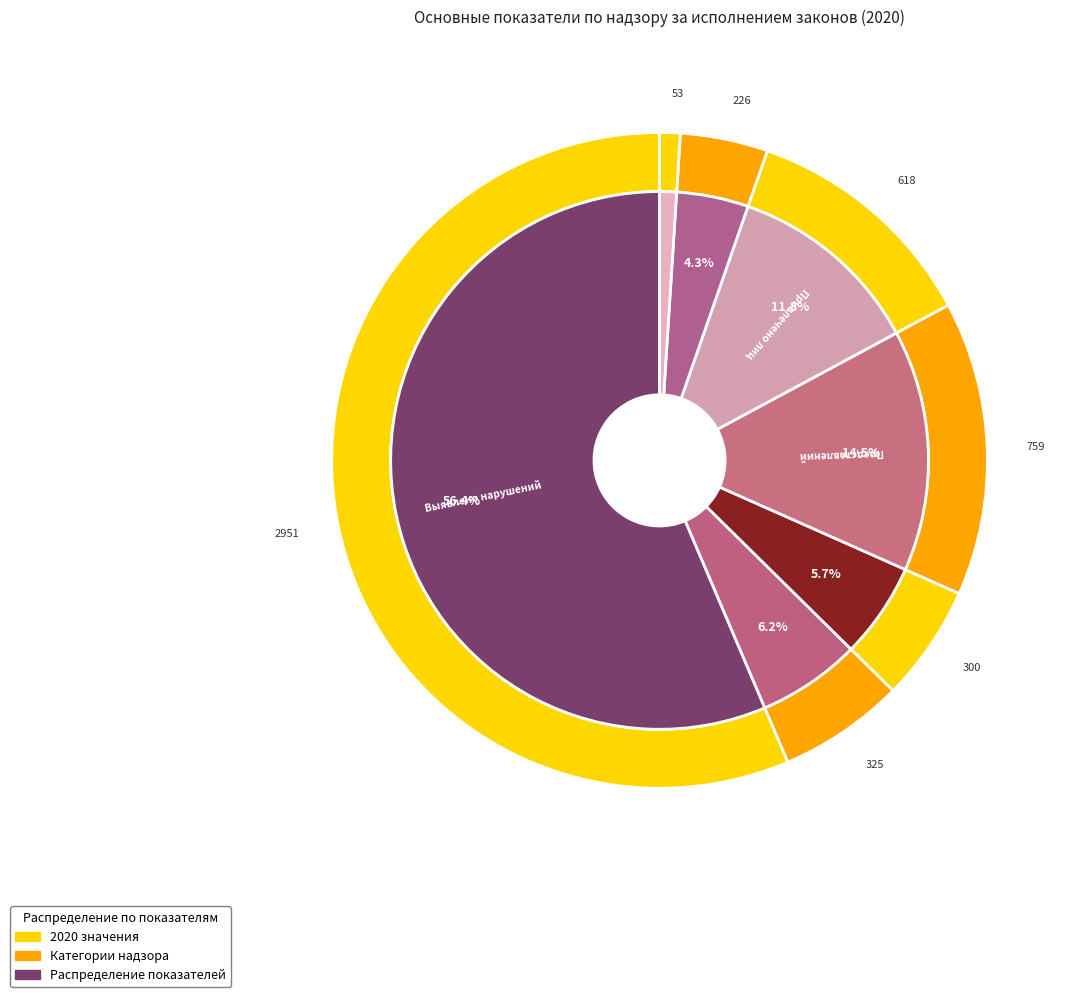

Between Предостережено лиц о недопустимости нарушений and Внесено представлений, which is larger?

Внесено представлений